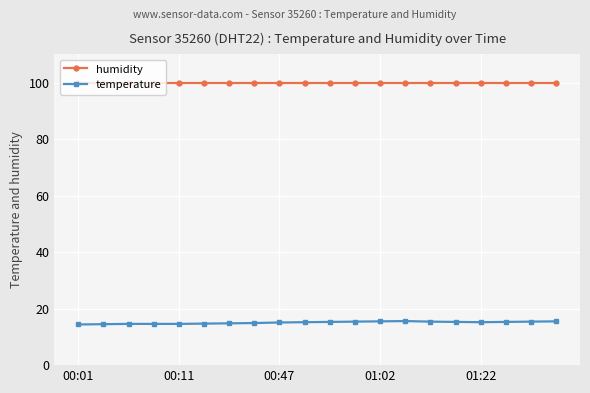

What is the value of the humidity point at the 4th from the left?

99.9